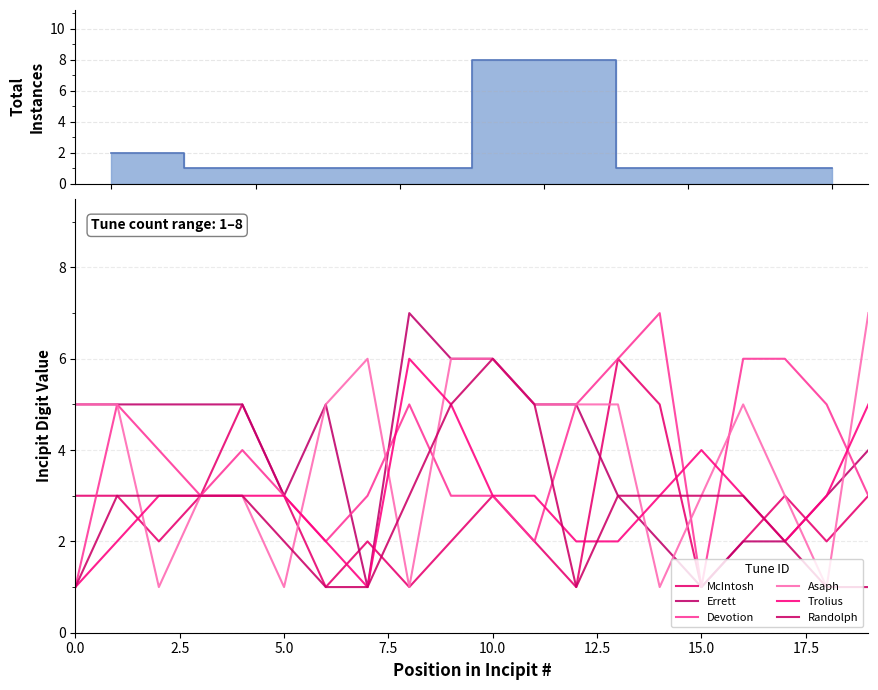

What are all the series names shown in the legend?

McIntosh, Errett, Devotion, Asaph, Trolius, Randolph